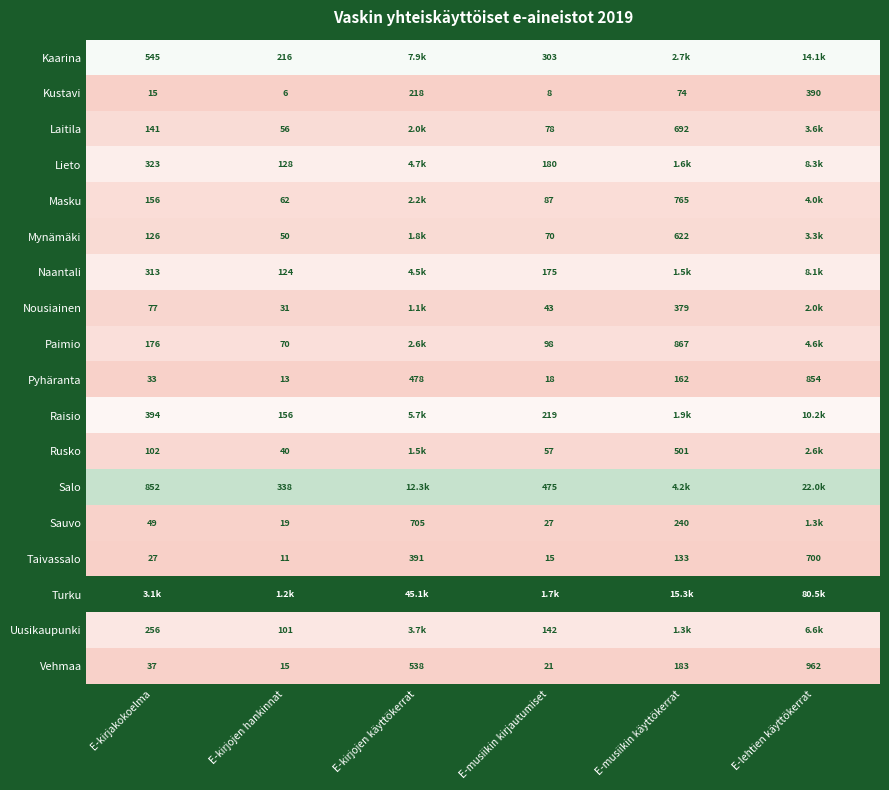

Where does the Taivassalo series first go above 133?

E-kirjojen käyttökerrat